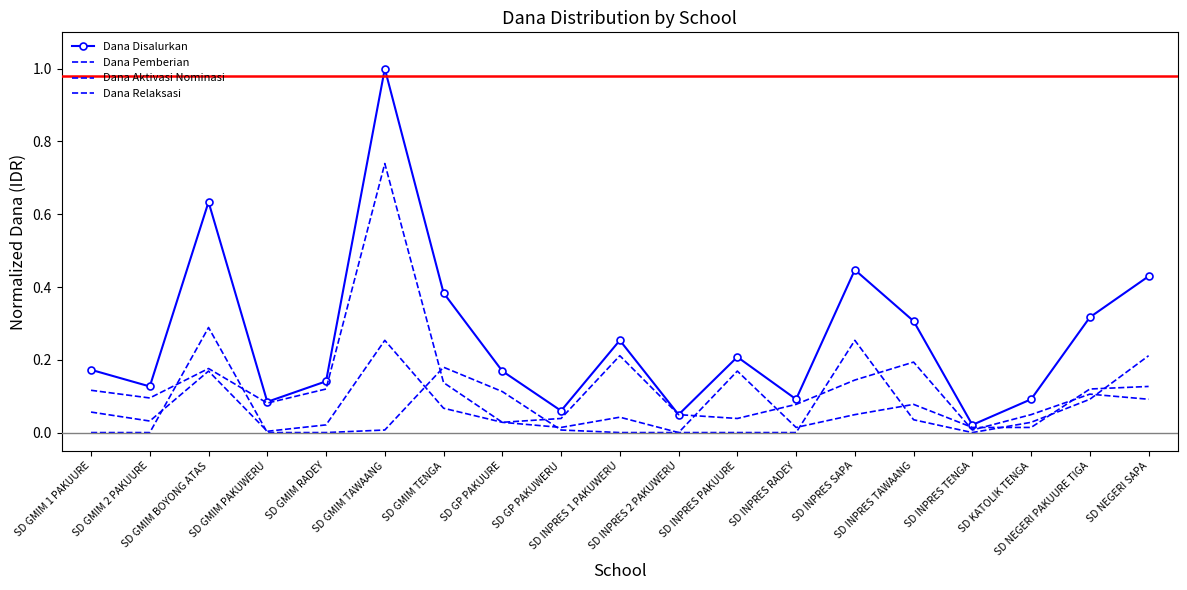

What is the average value of the Dana Aktivasi Nominasi series?

0.1